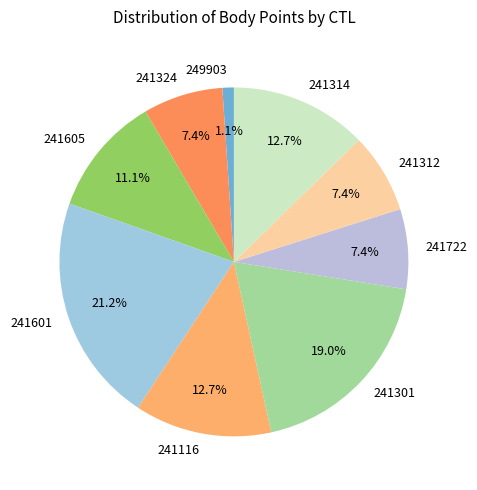

Is it true that 249903 is 12% of the pie?

False